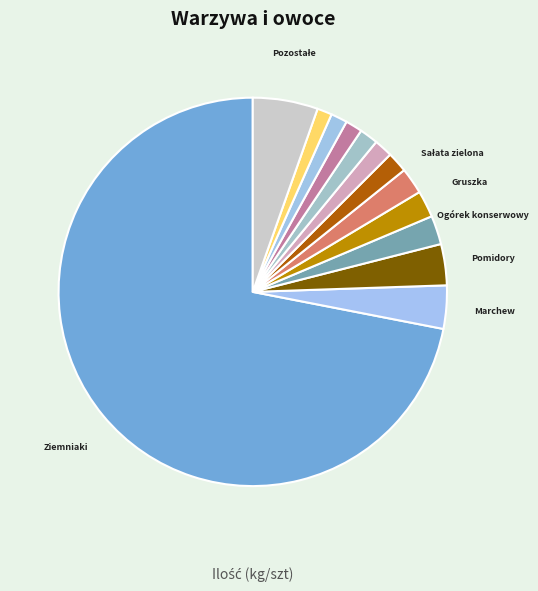

How many slices are in this pie chart?

13